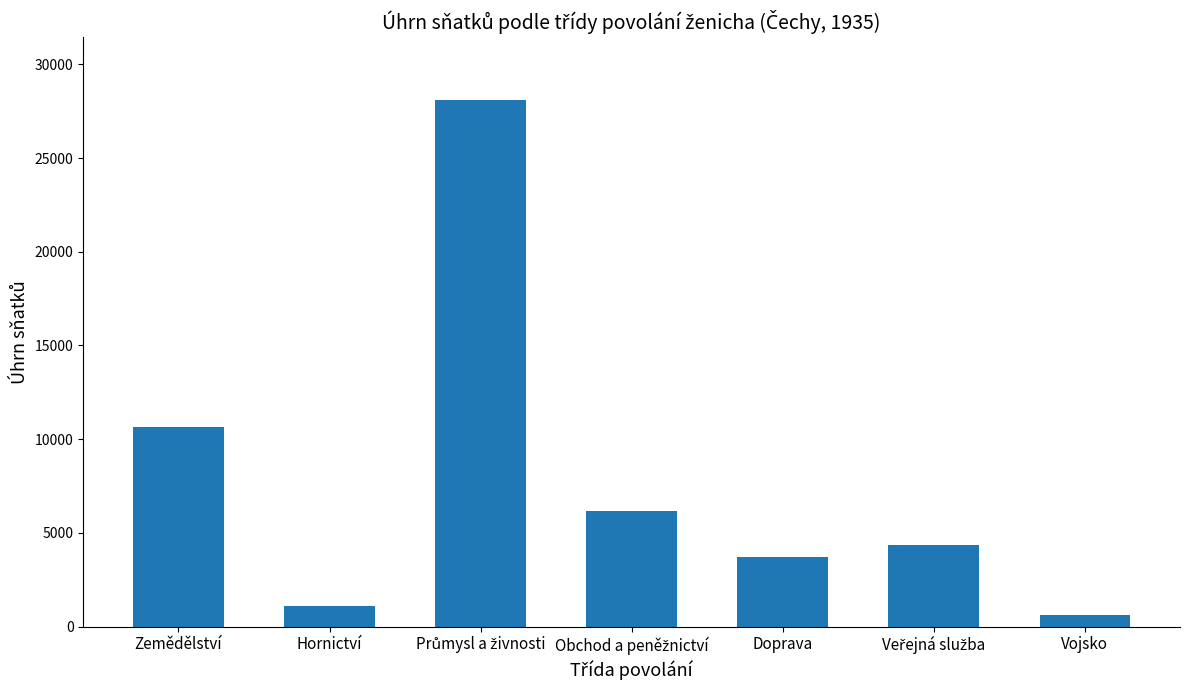

Reading left to right, extract all data points from this chart.

10641	1111	28088	6167	3717	4345	607